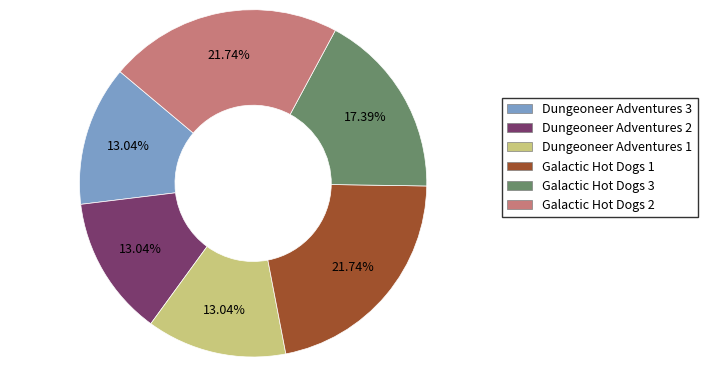

To the nearest percent, what is the difference between the largest and smallest slice percentages?

9%